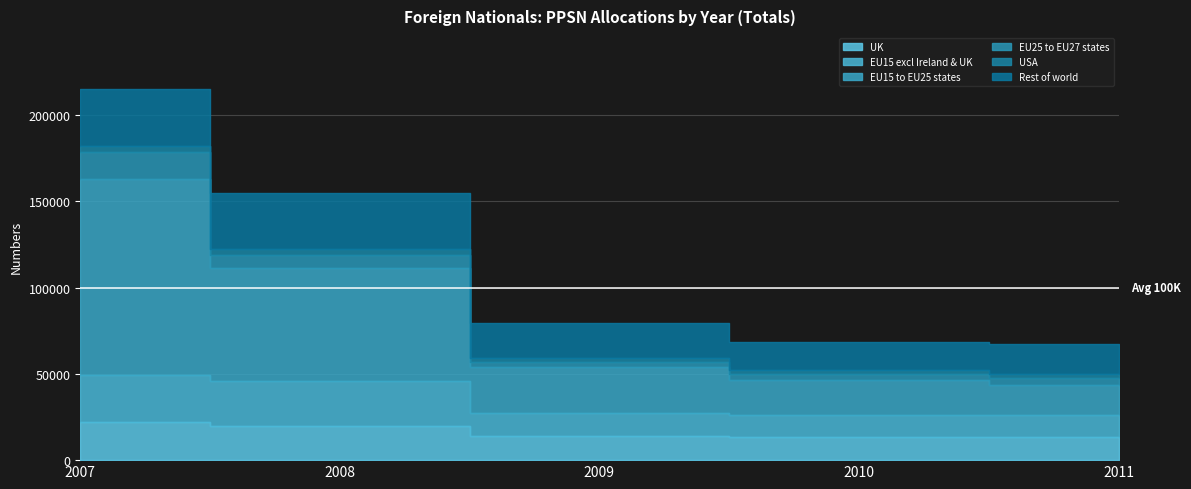

The value of EU15 excl Ireland & UK at 2010 is 3136. True or false?

False